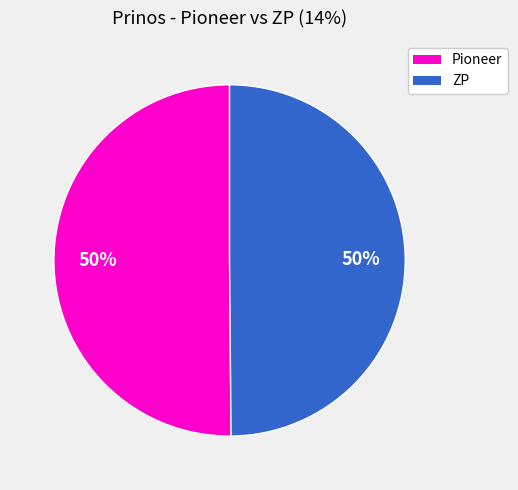

To the nearest percent, what is the average slice percentage?

50%